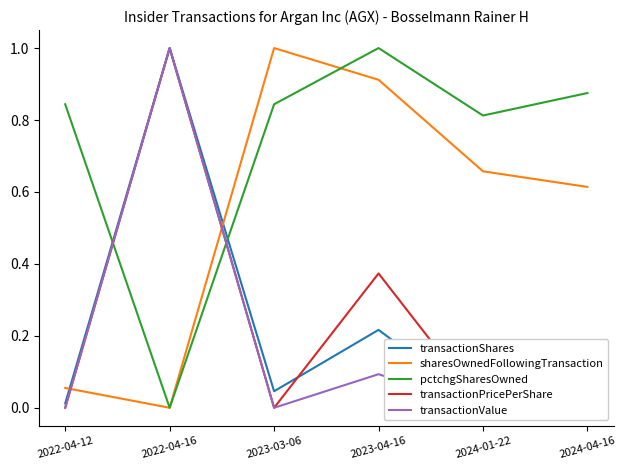

Which series changed the most between 2023-04-16 and 2024-04-16?

transactionPricePerShare